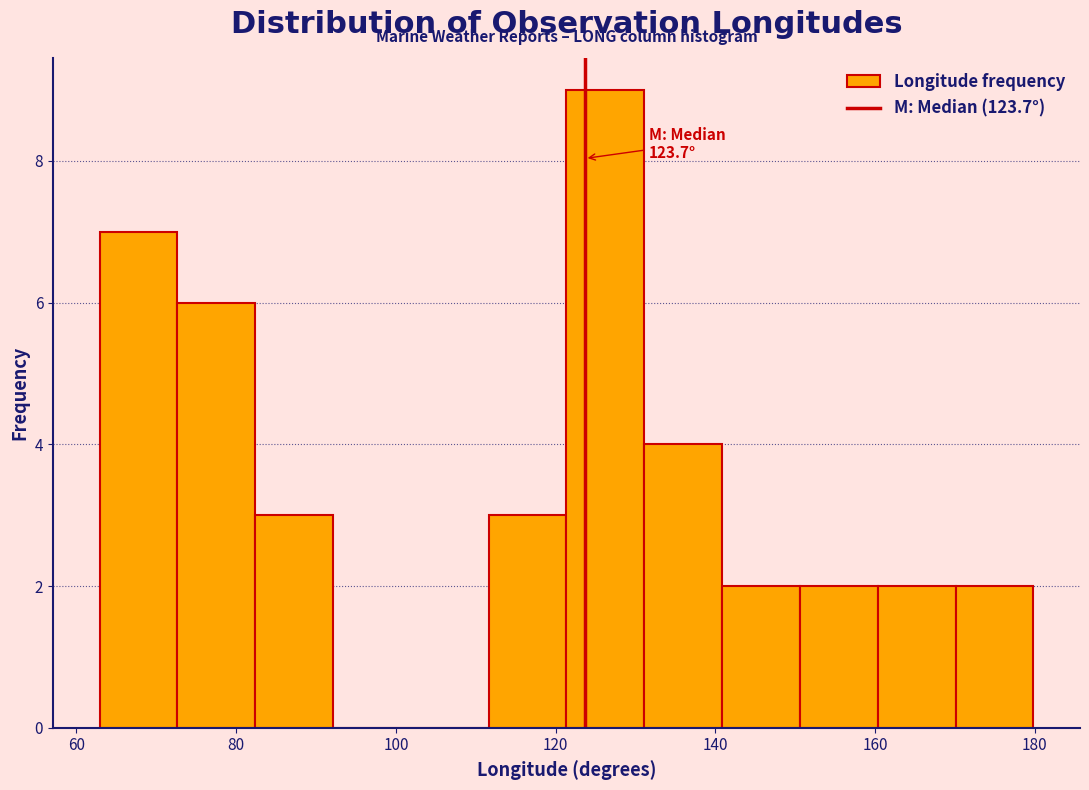

Over which range of the x-axis is the bar tallest?

122 to 132